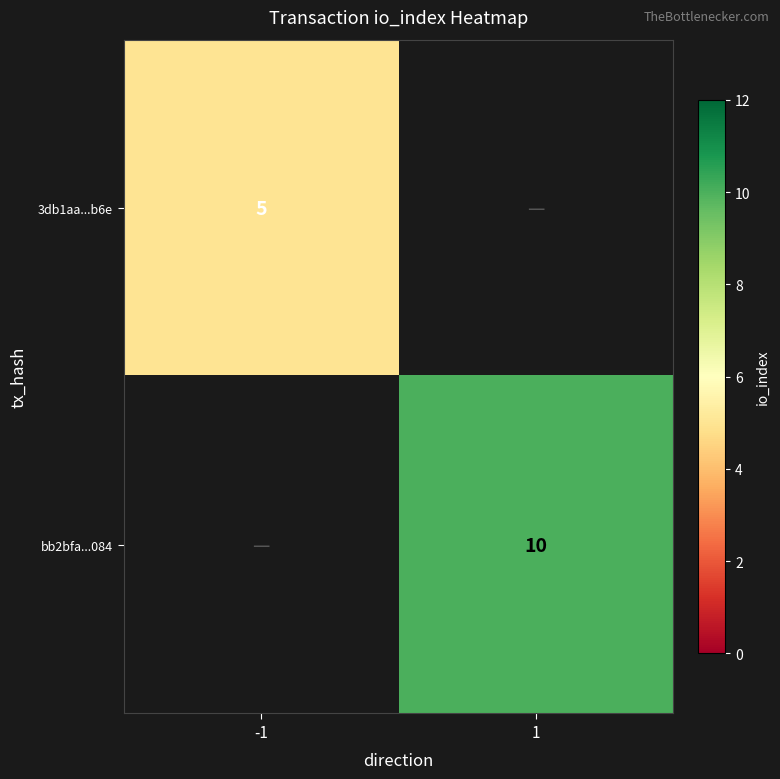

Count the number of categories in the chart.

2